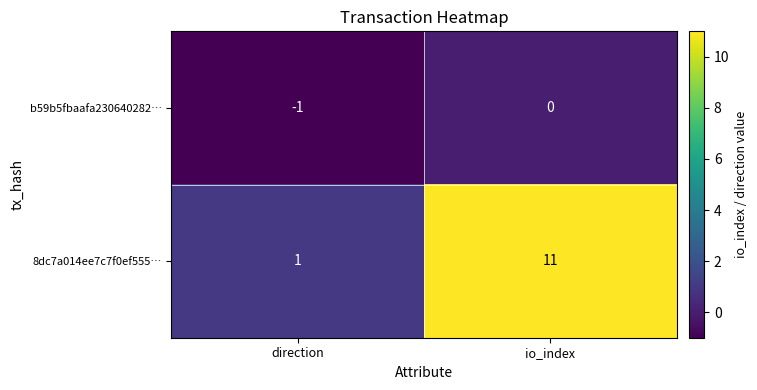

True or false: 8dc7a014ee7c7f0ef555… has a value of 18 at io_index.

False